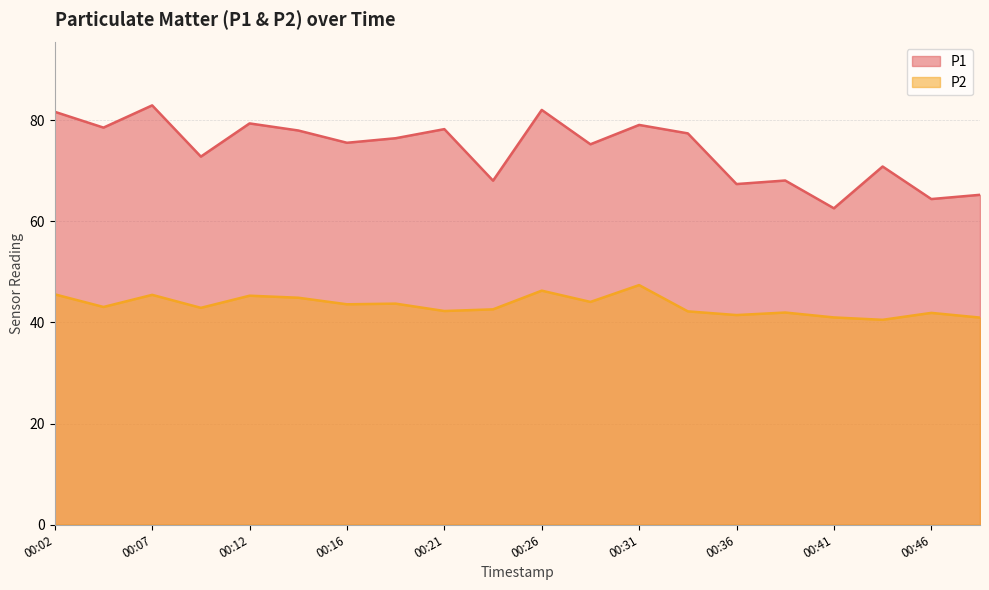

Rank the series at 00:19 from highest to lowest value.

P1, P2